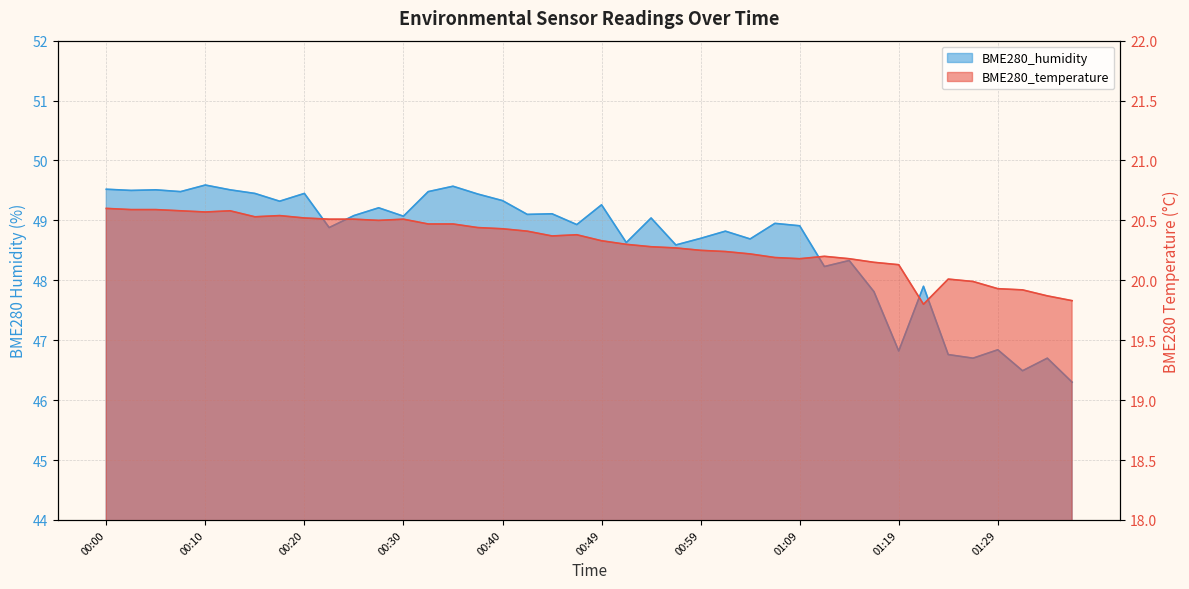

Is the value of BME280_temperature at 00:30 greater than the value of BME280_humidity at 01:17?

No